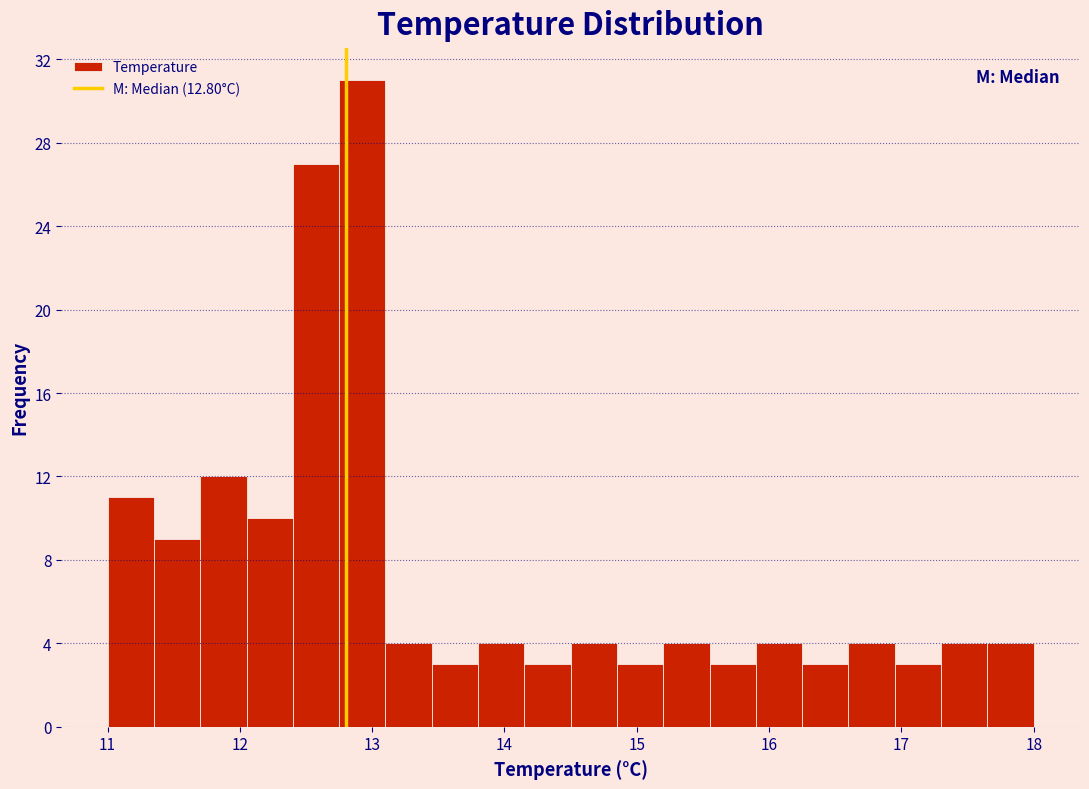

Around what value on the x-axis is the tallest bar? Give the approximate position of its centre, as read against the axis.

12.9